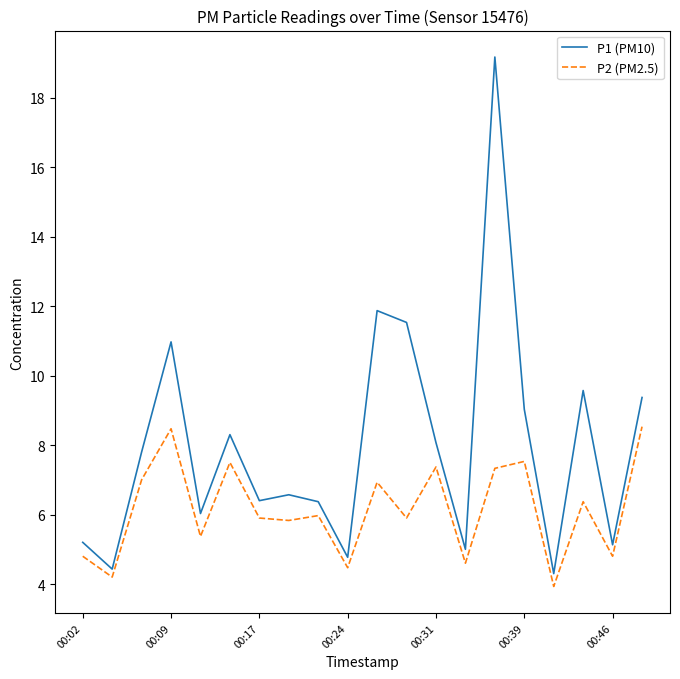

How many values in the P2 (PM2.5) series are below 5?

6